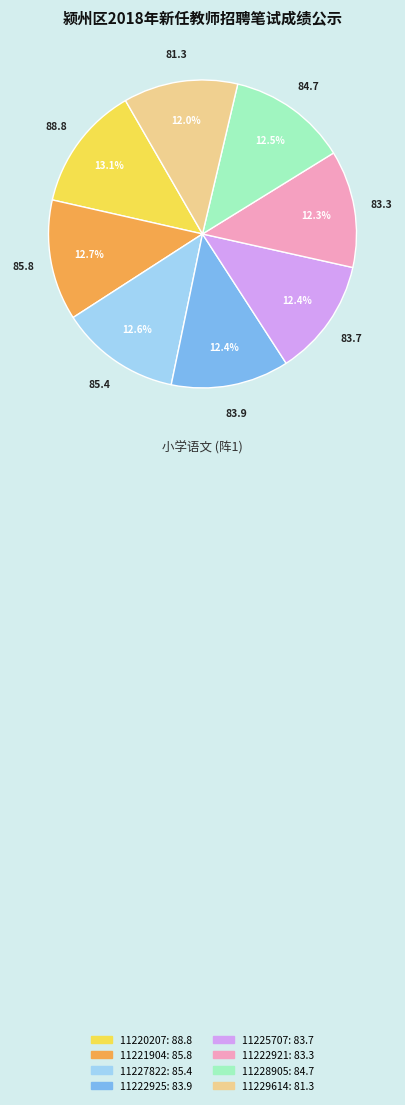

To the nearest percent, what is the average slice percentage?

12%